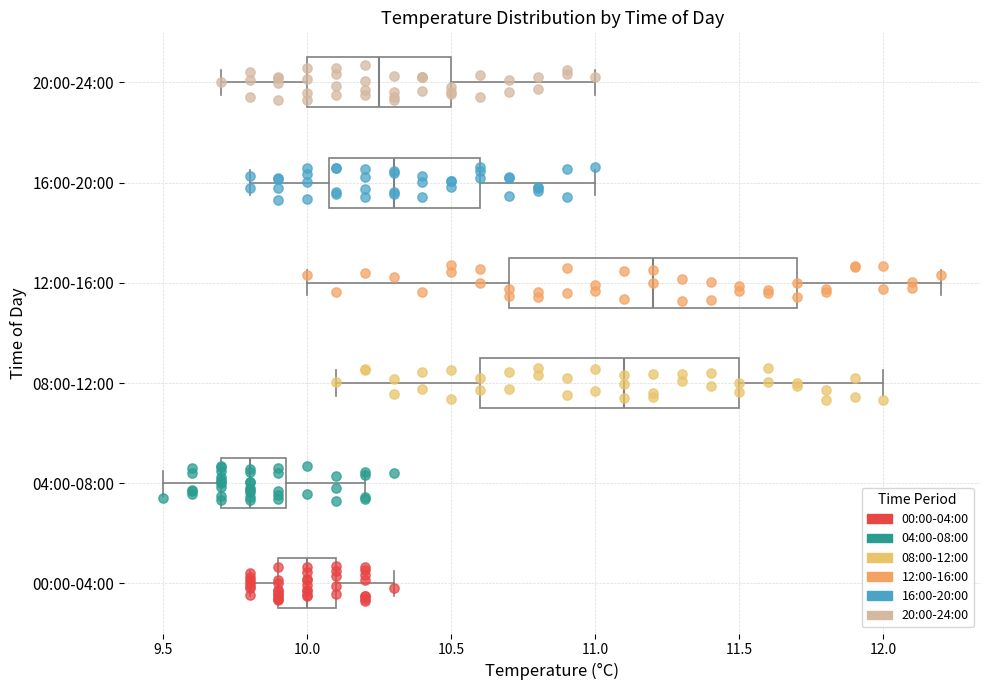

Which box's median line is the furthest to the left?

04:00-08:00